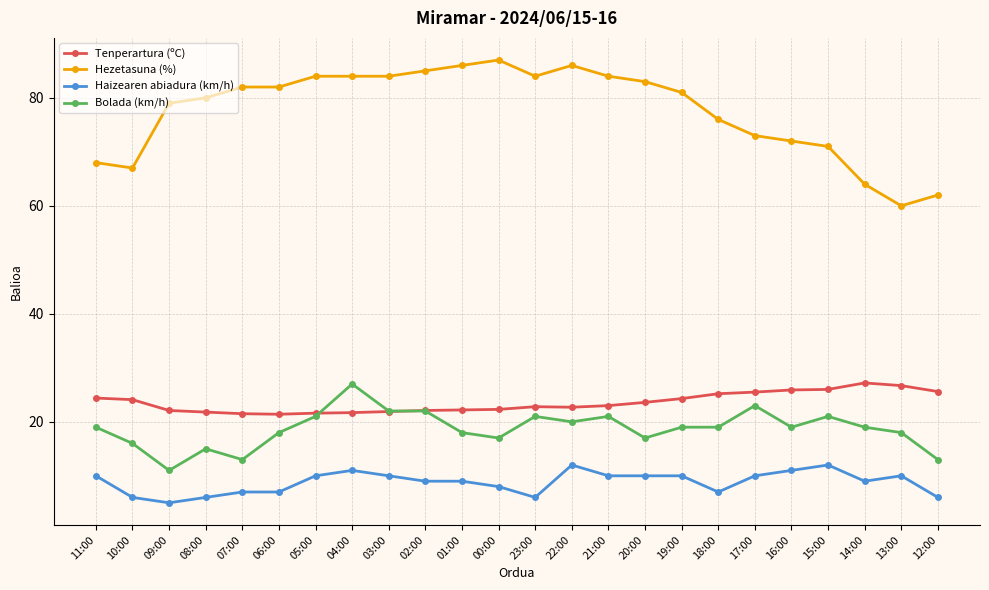

Does the chart display data point markers on the line(s)?

Yes